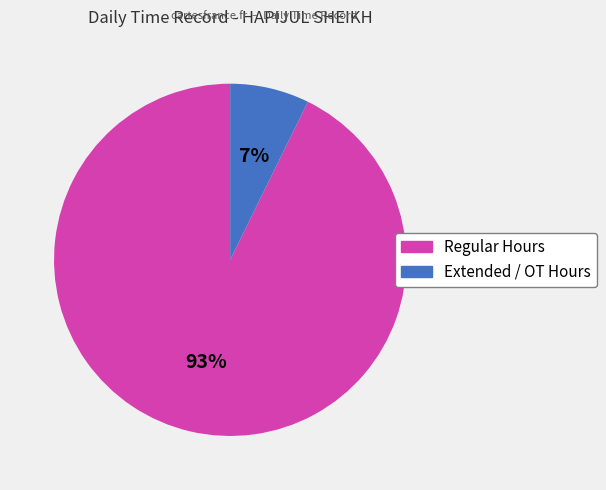

Is there a majority slice in this chart?

Yes